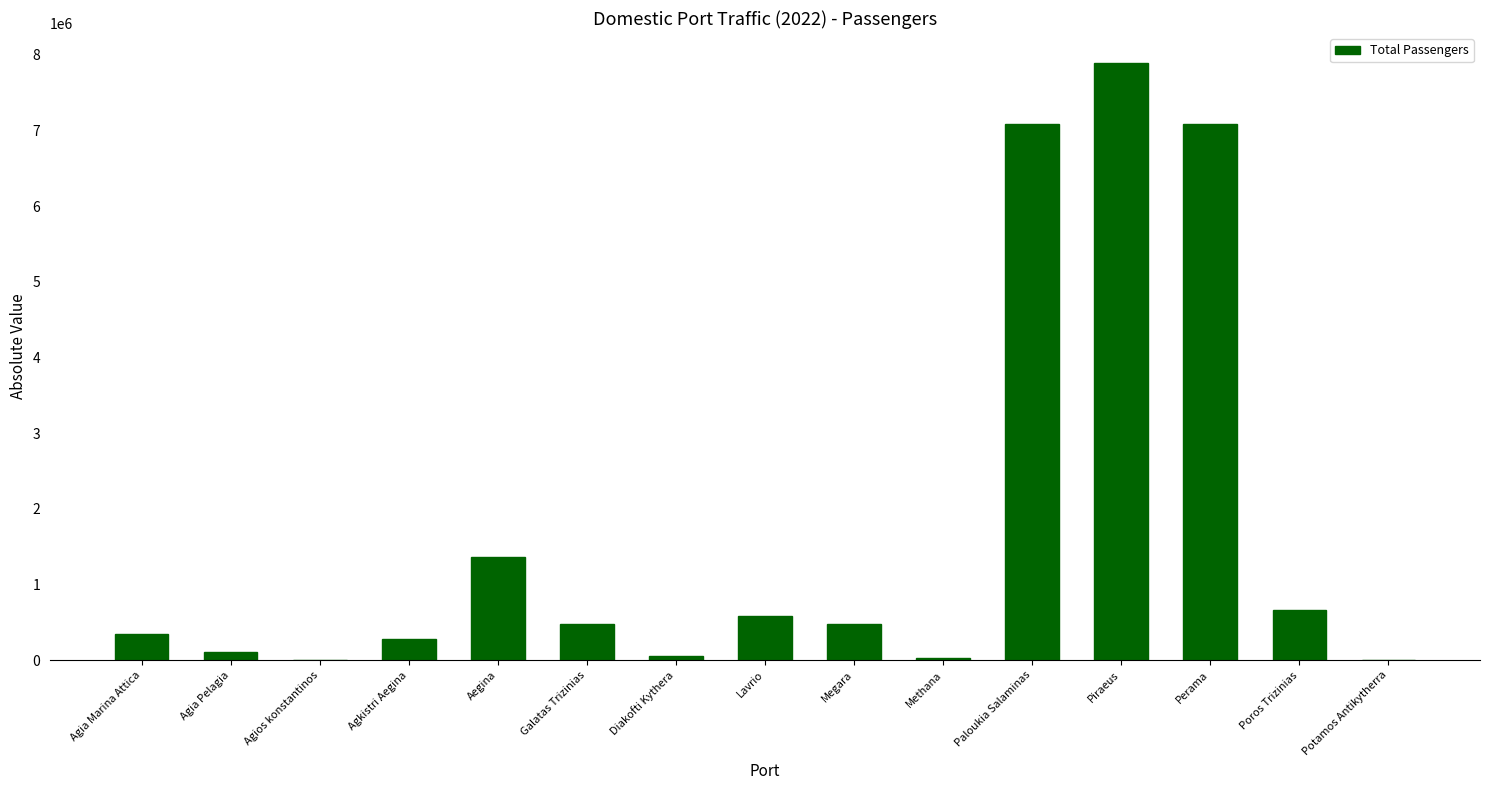

What is the greatest value displayed?

7895169